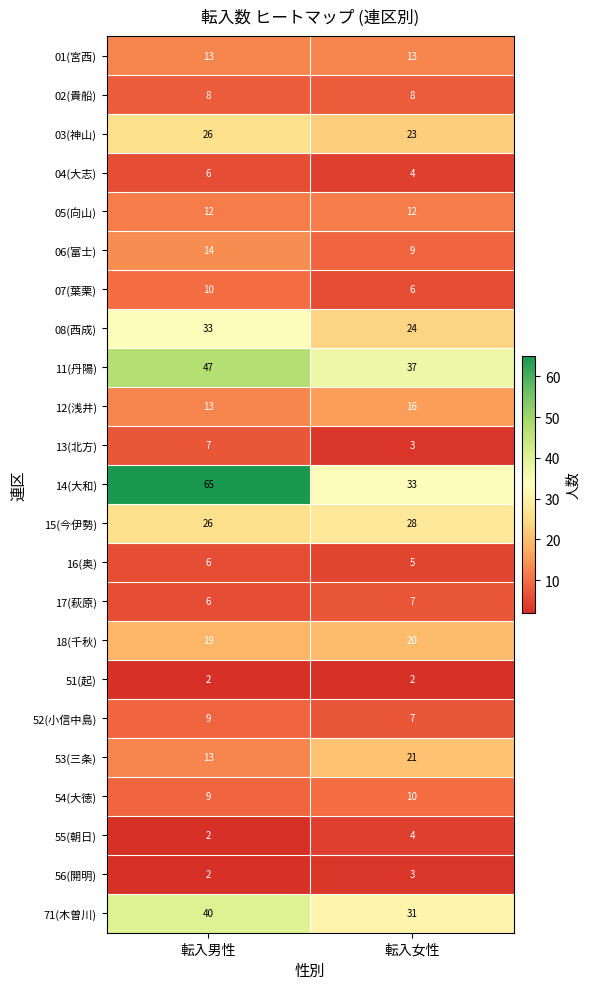

True or false: 08(西成) has a value of 24 at 転入女性.

True